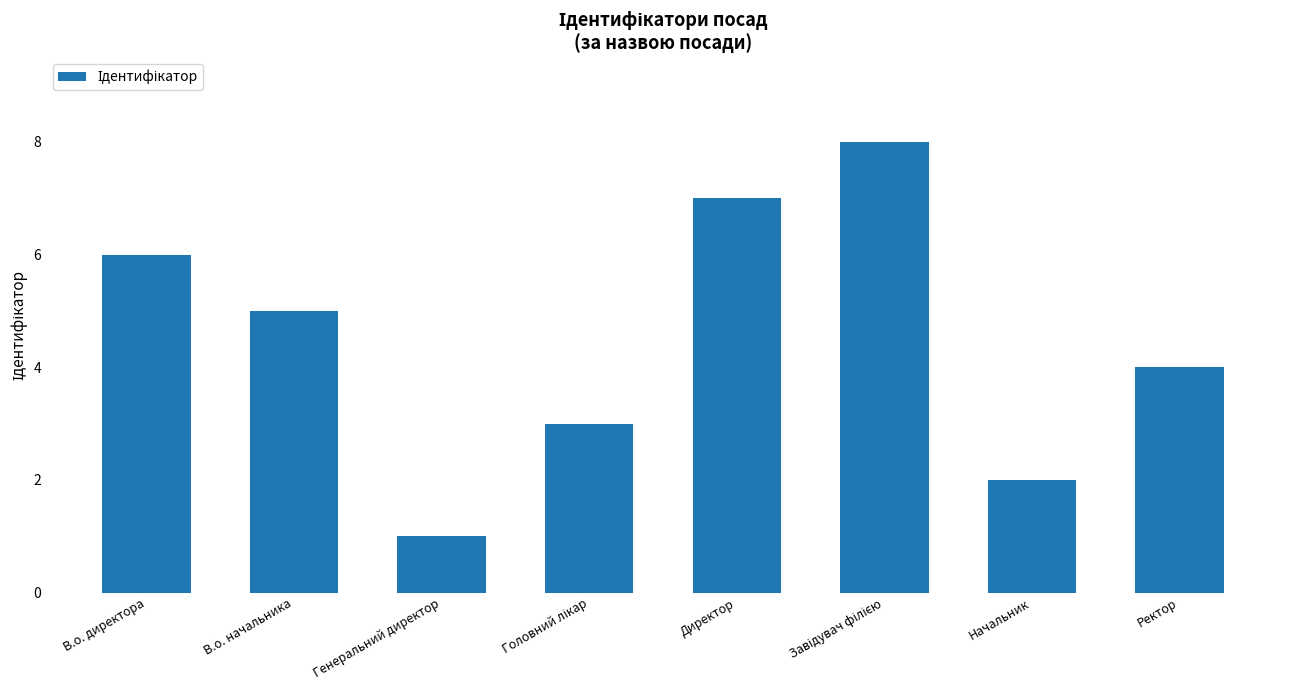

Reading left to right, list all the values displayed in this chart.

6	5	1	3	7	8	2	4